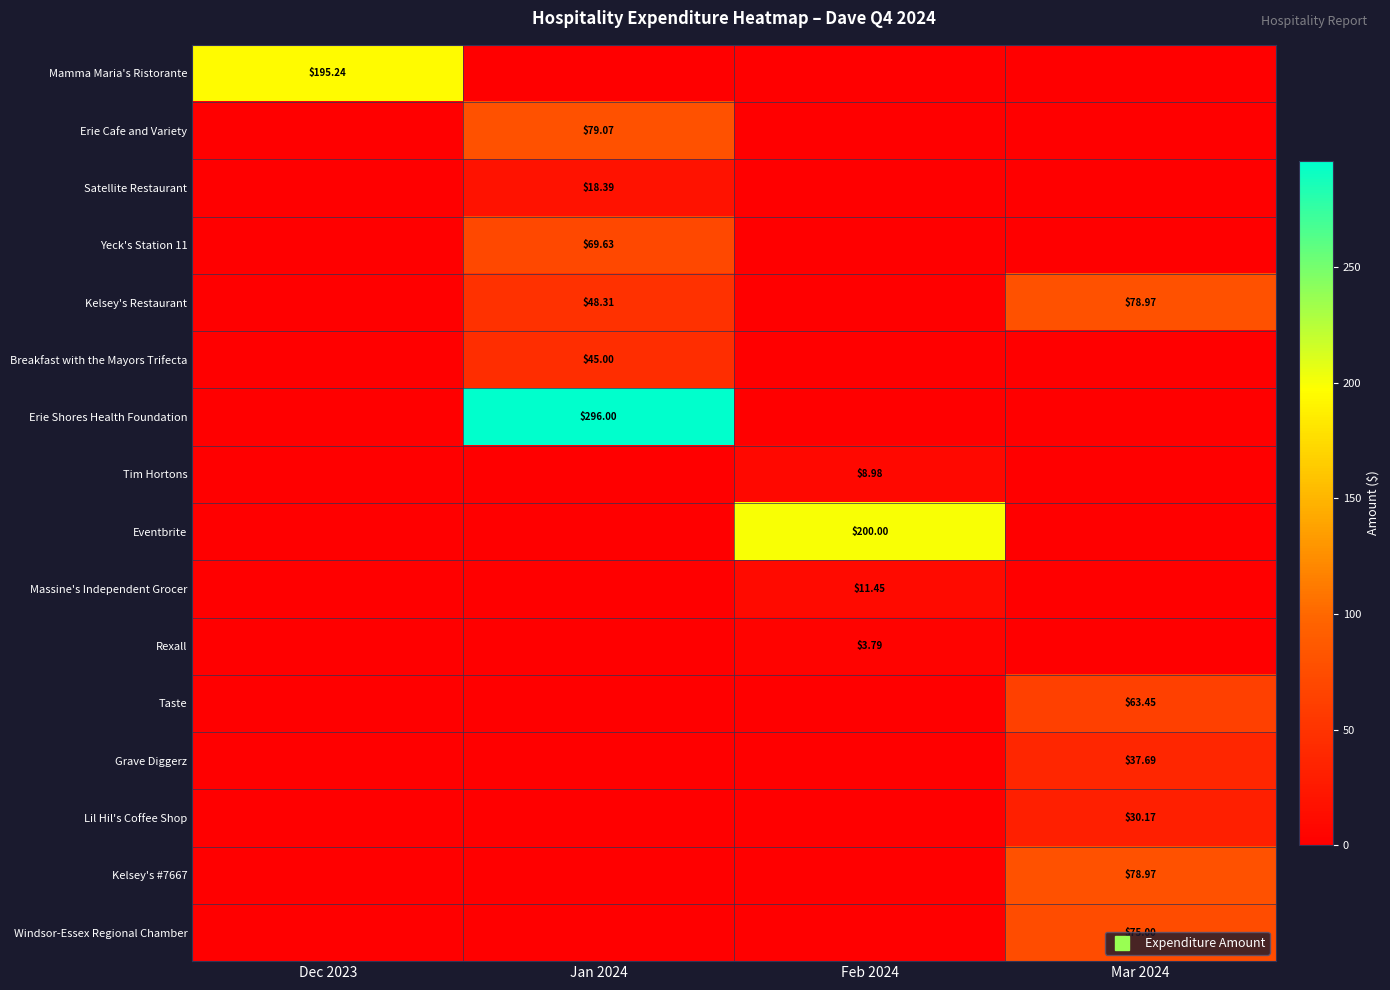

How many positive values does the Windsor-Essex Regional Chamber series have?

1